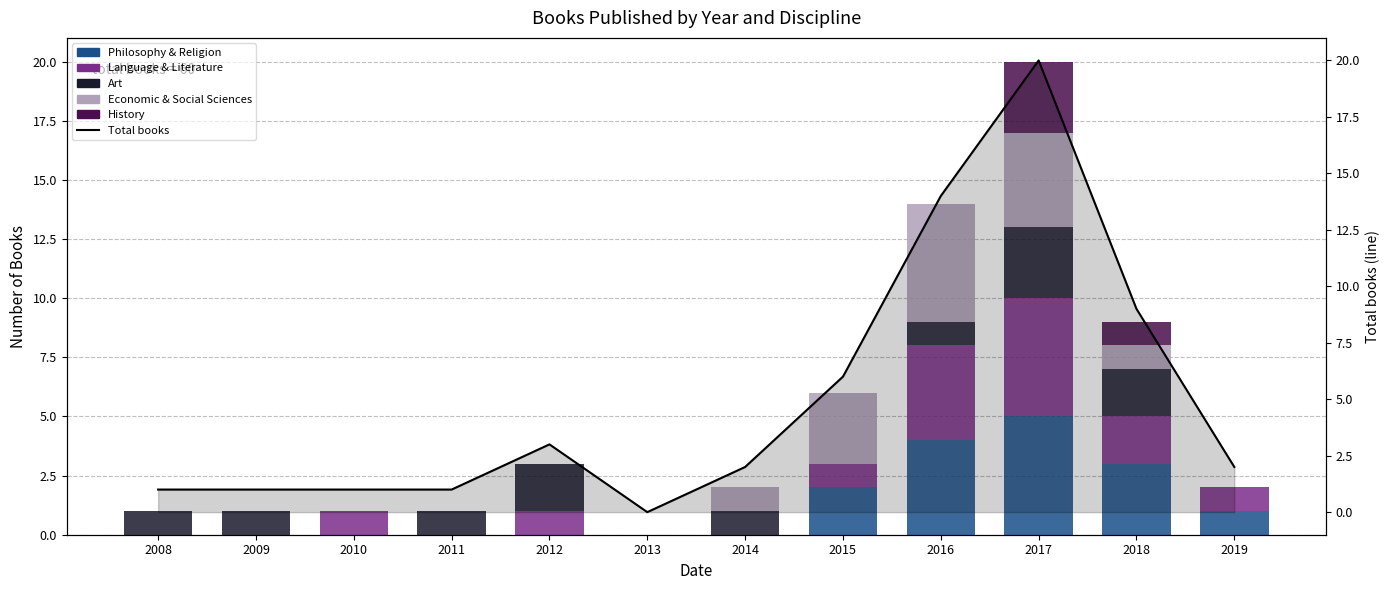

What value does the Economic & Social Sciences series have at 2015?

3